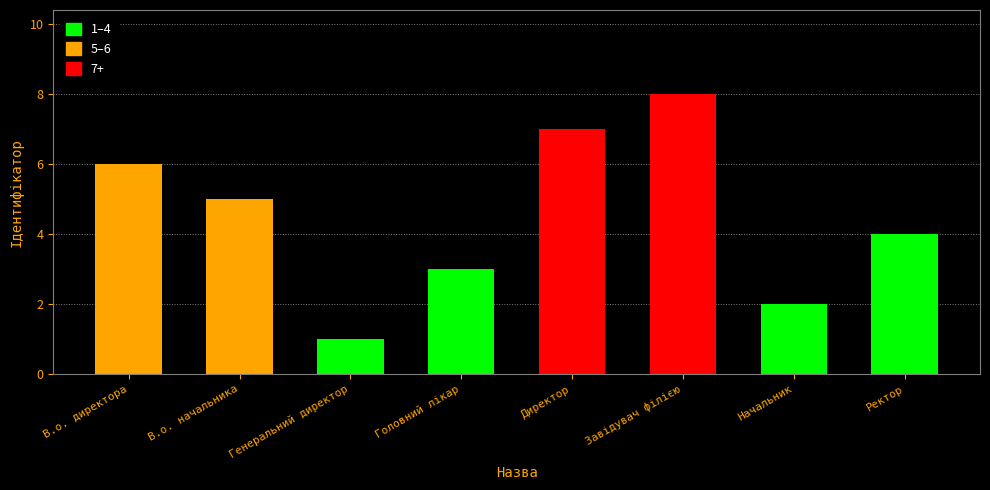

The value at В.о. начальника is 5. True or false?

True